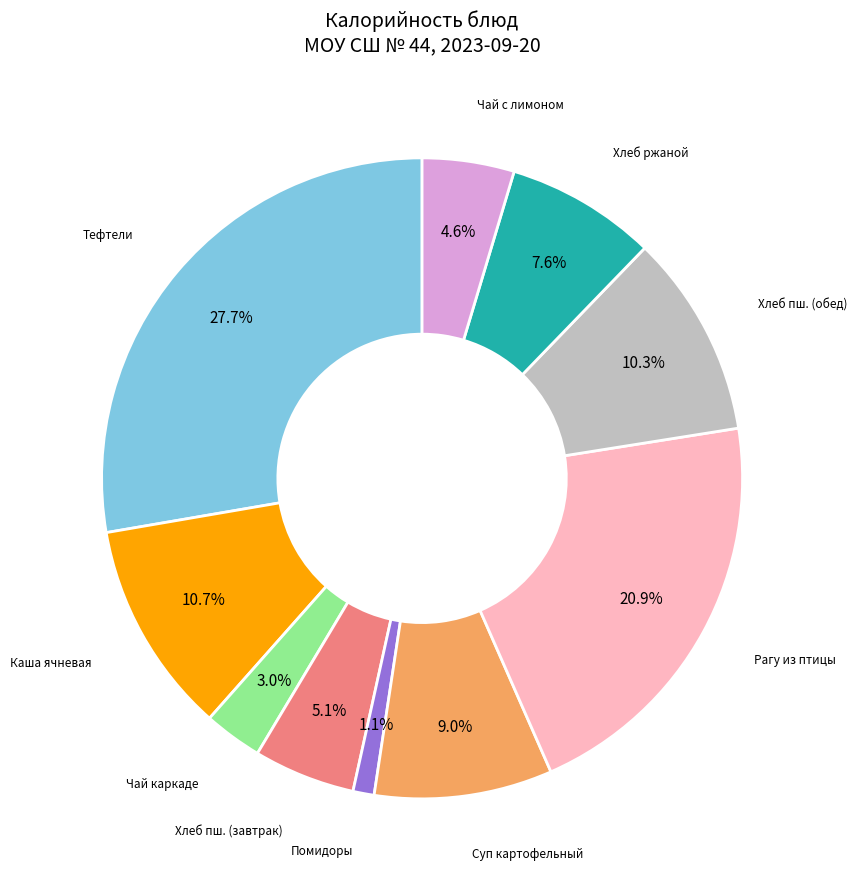

Does any single category account for the majority?

No